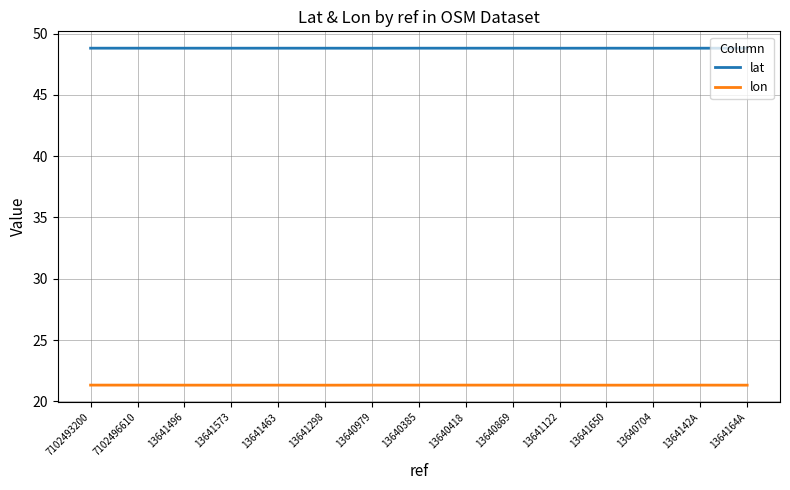

What is the greatest value displayed?

48.8